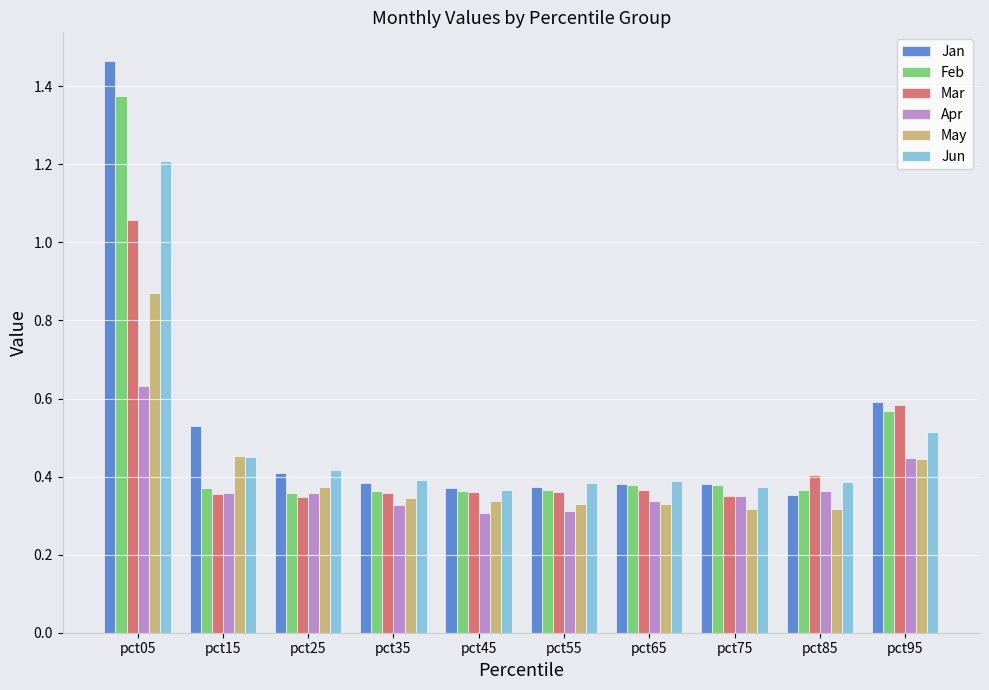

Is it true that Apr equals 0.3 at pct05?

False